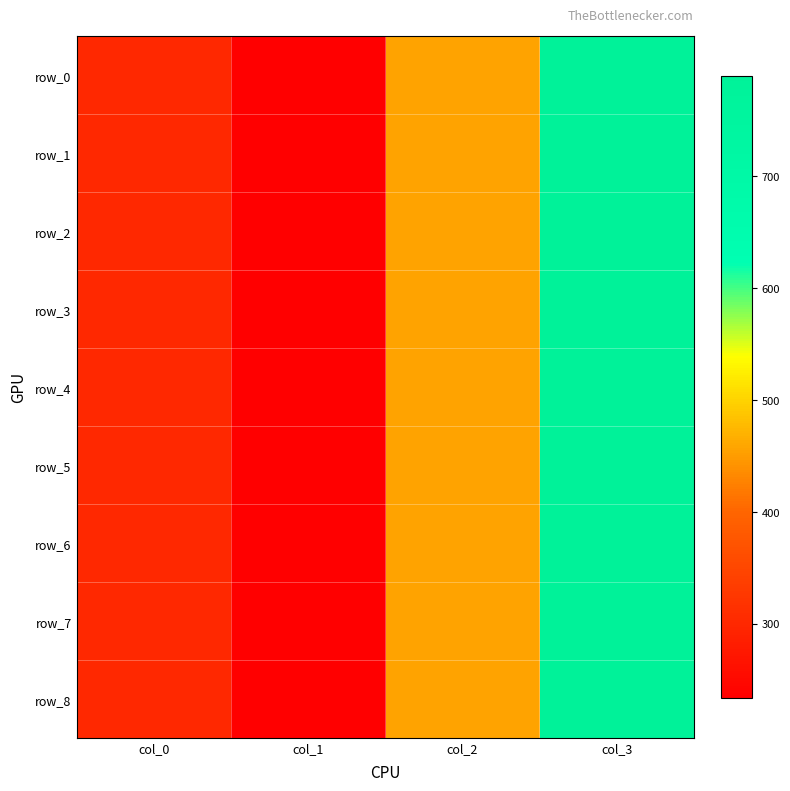

Count the number of data series in this chart.

9